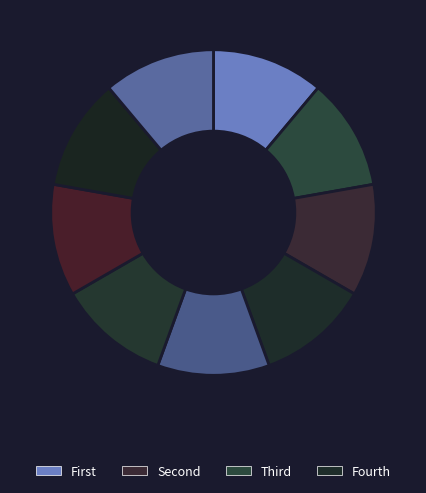

How many segments does this pie chart have?

9